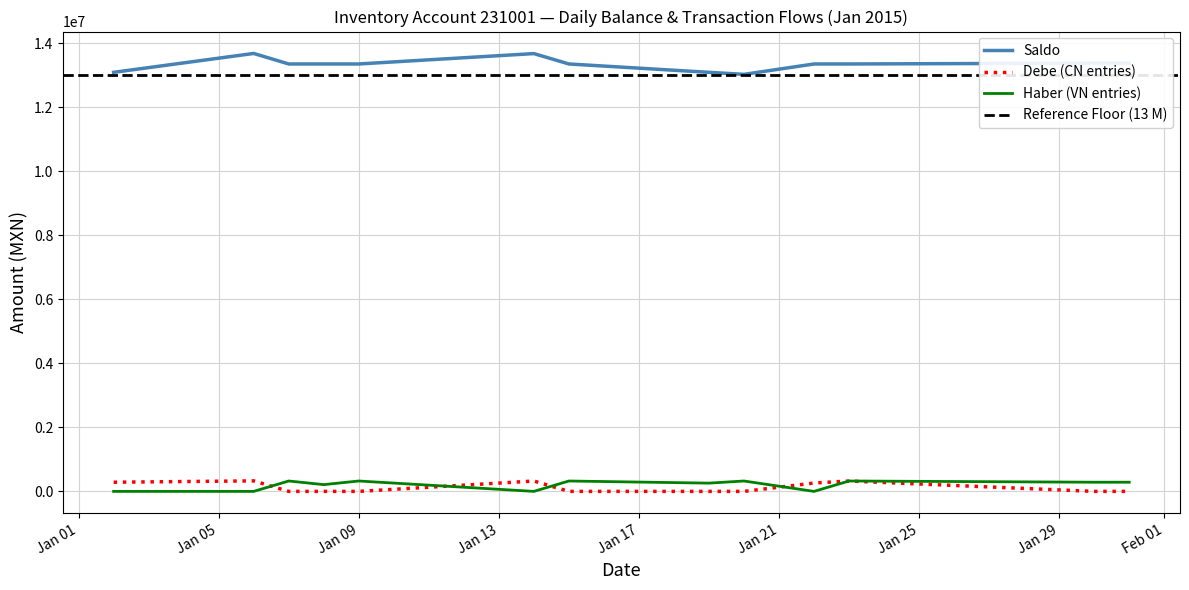

The value of Saldo at 2015-01-07 is 7789990.2. True or false?

False